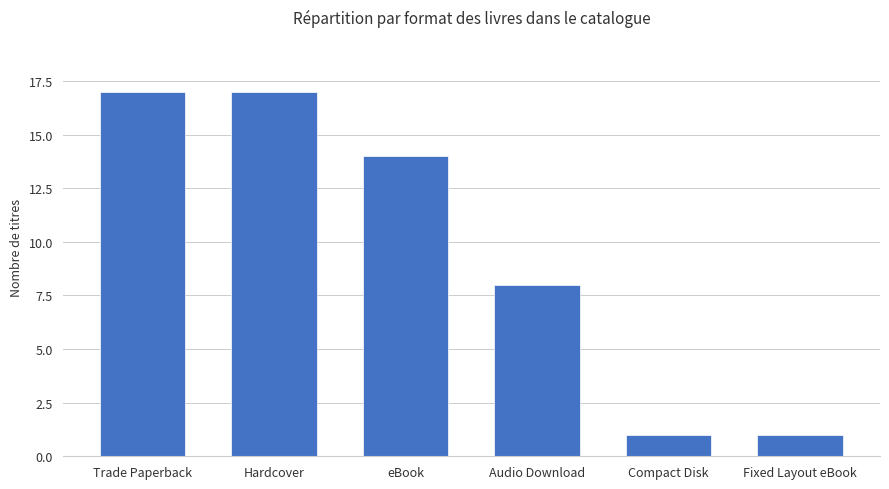

What is the difference between the second highest and minimum values?

16